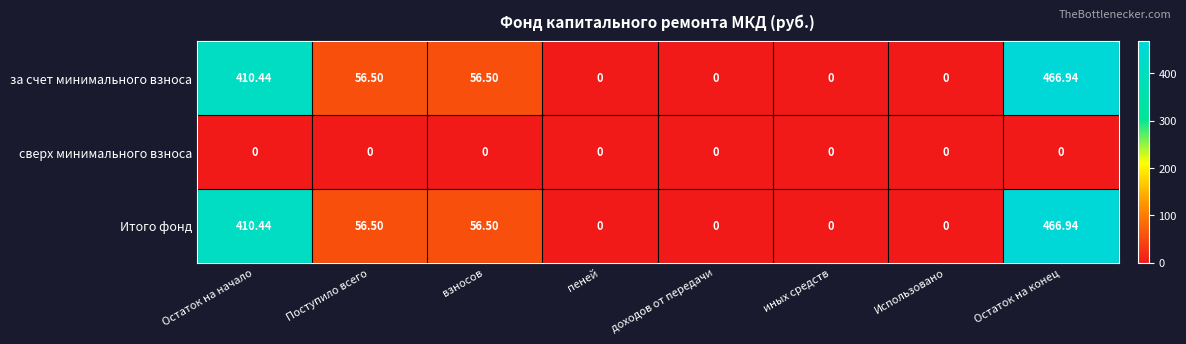

At which label does за счет минимального взноса first exceed 56?

Остаток на начало